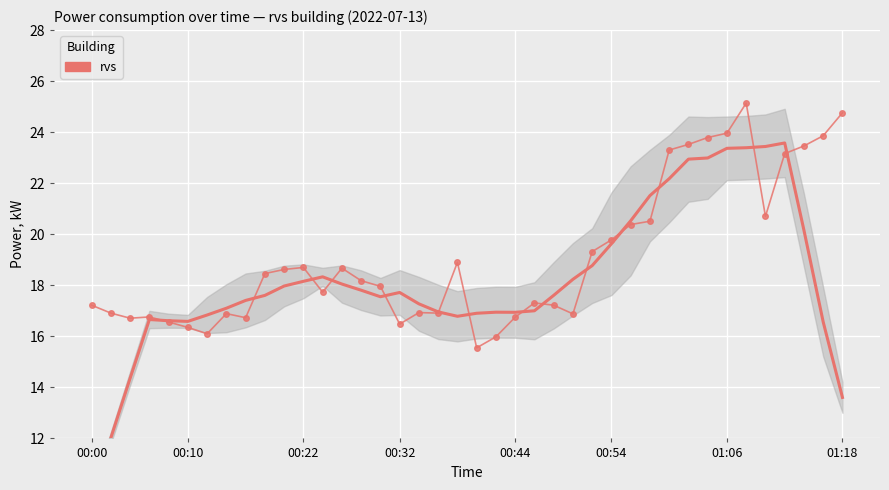

Count the number of values greater than 18.

20